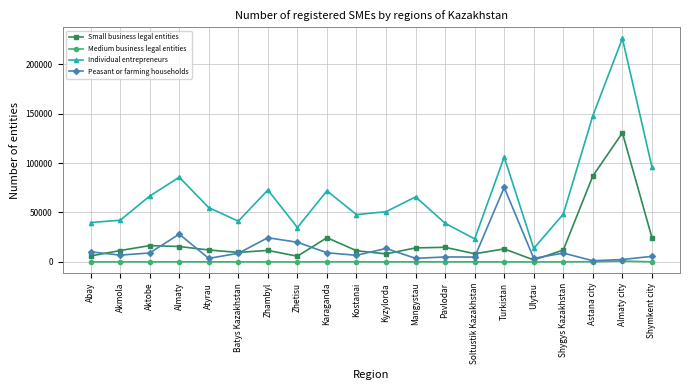

At which category is the sum across all series the highest?

Almaty city